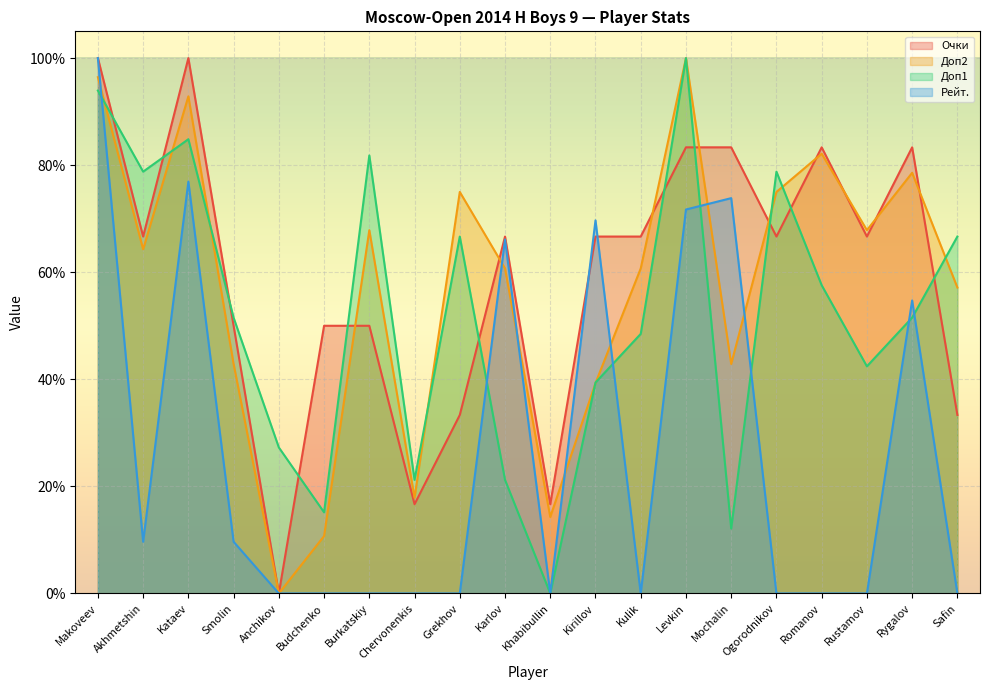

Rank the series at Rustamov from lowest to highest value.

Рейт., Доп1, Очки, Доп2